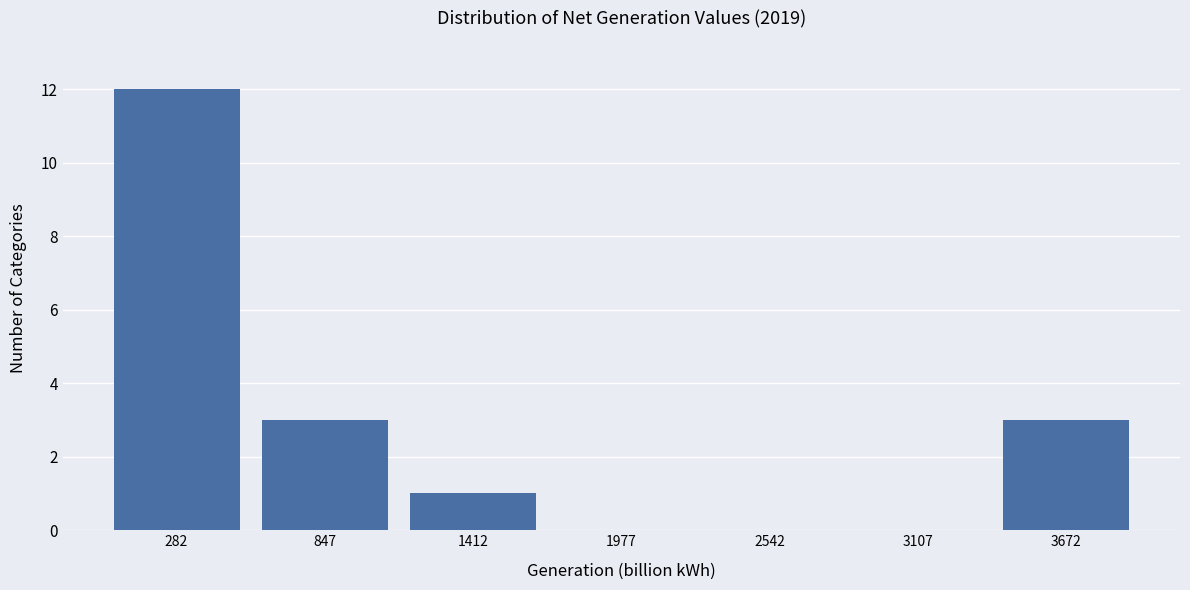

Over which range of the x-axis is the bar tallest?

0 to 600